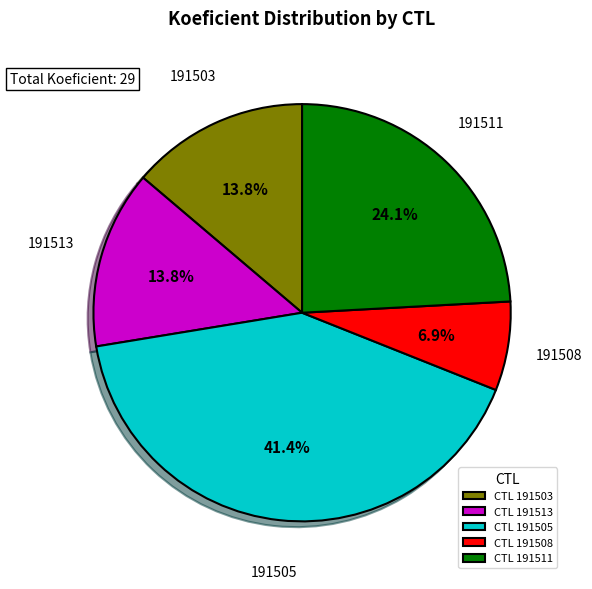

Is there a majority slice in this chart?

No